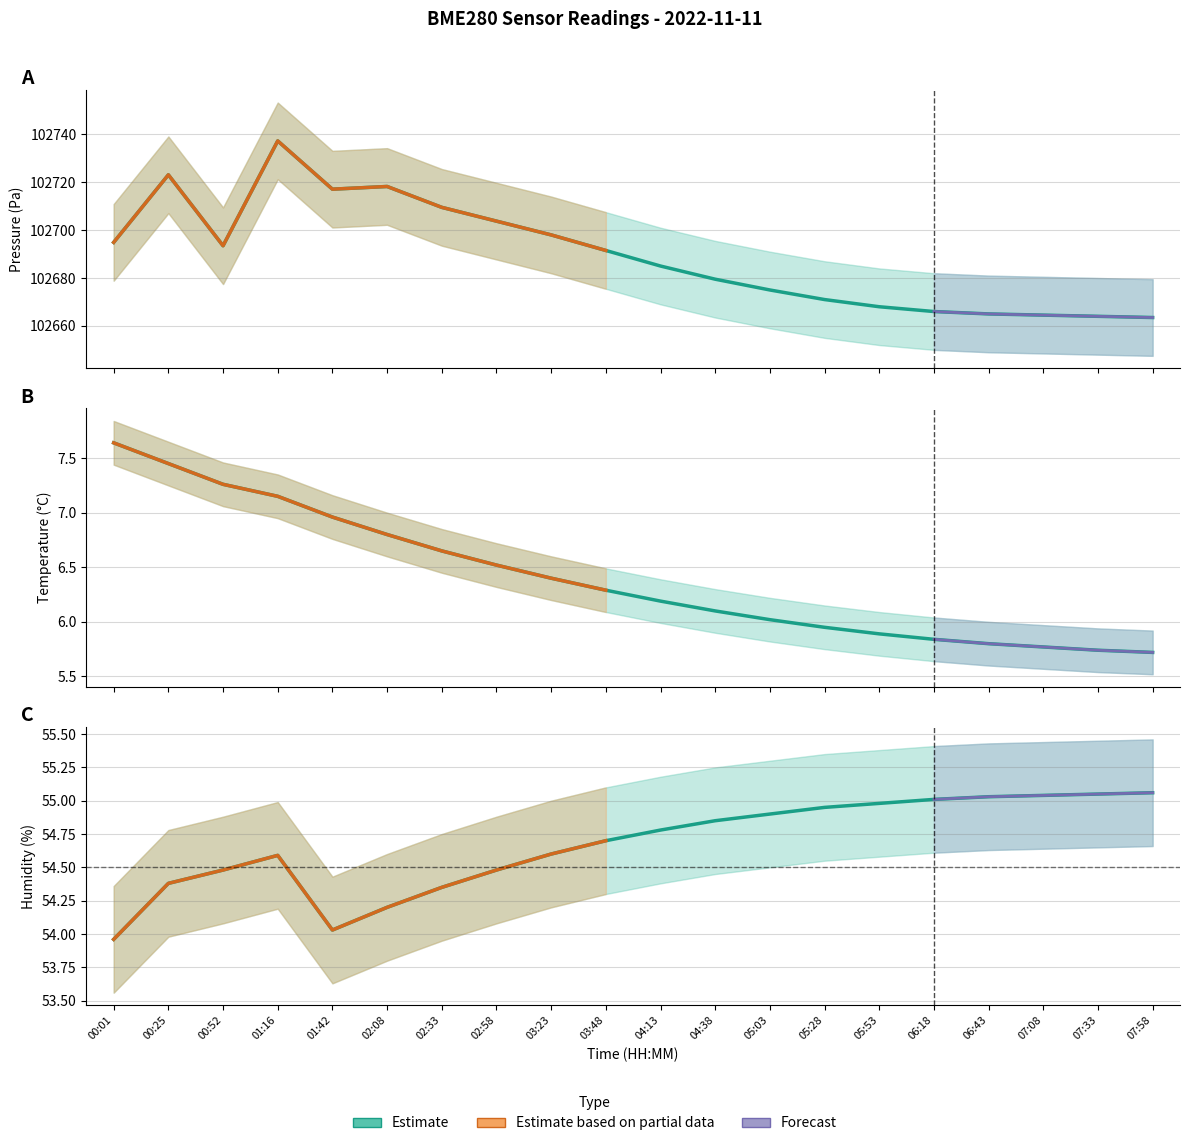

Where is Temperature (°C) nearest to the value 6?

05:03